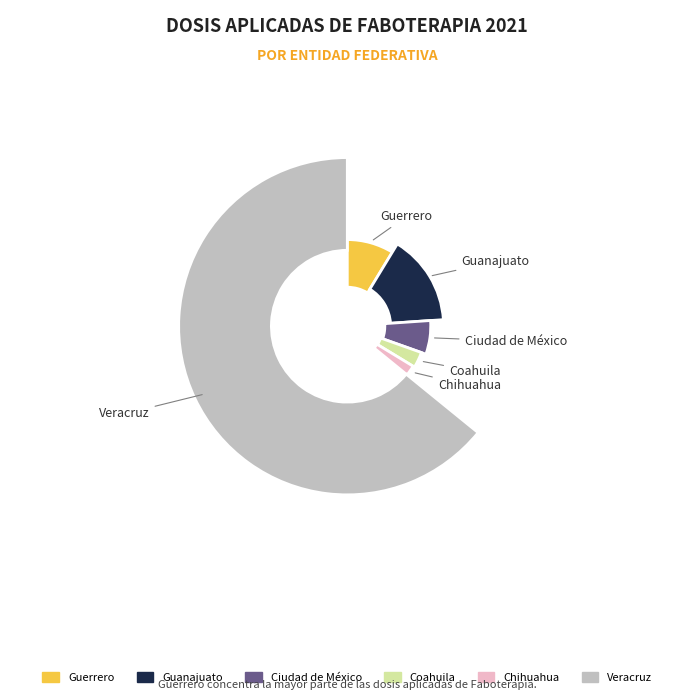

To the nearest percent, what portion does Coahuila represent?

3%